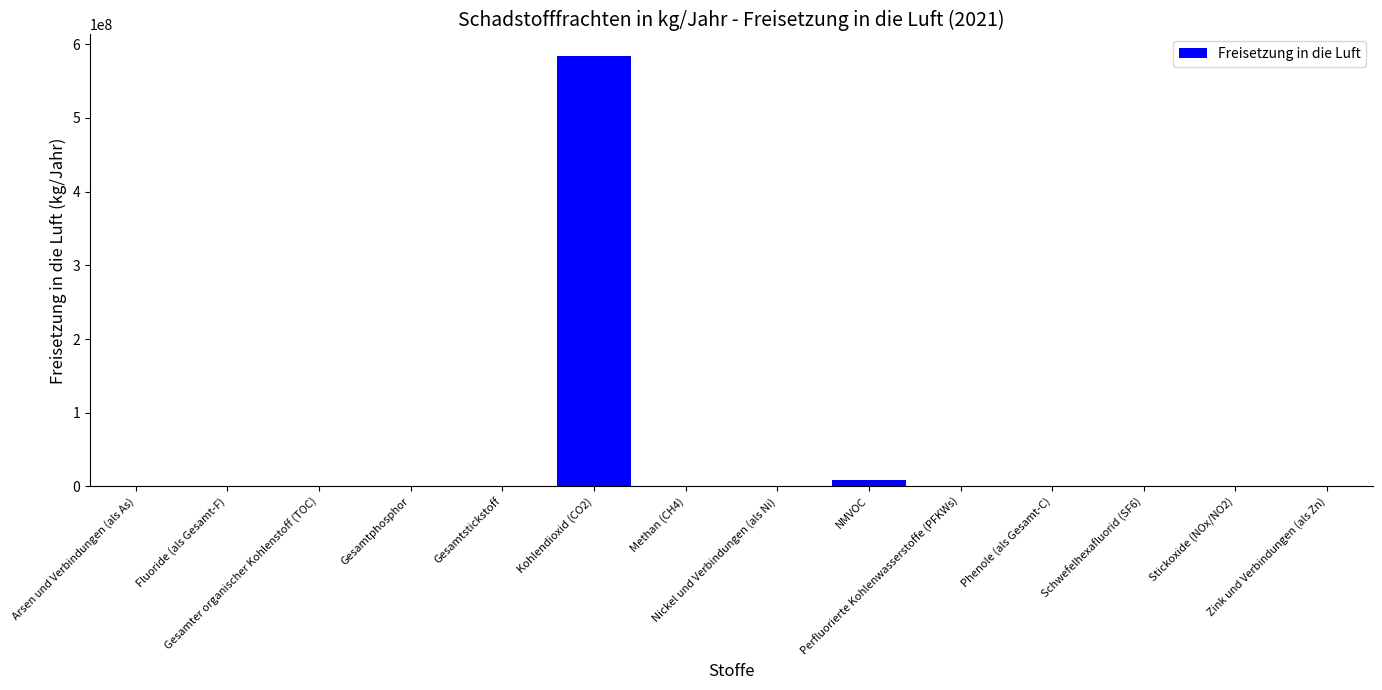

What is the greatest value displayed?

584000000